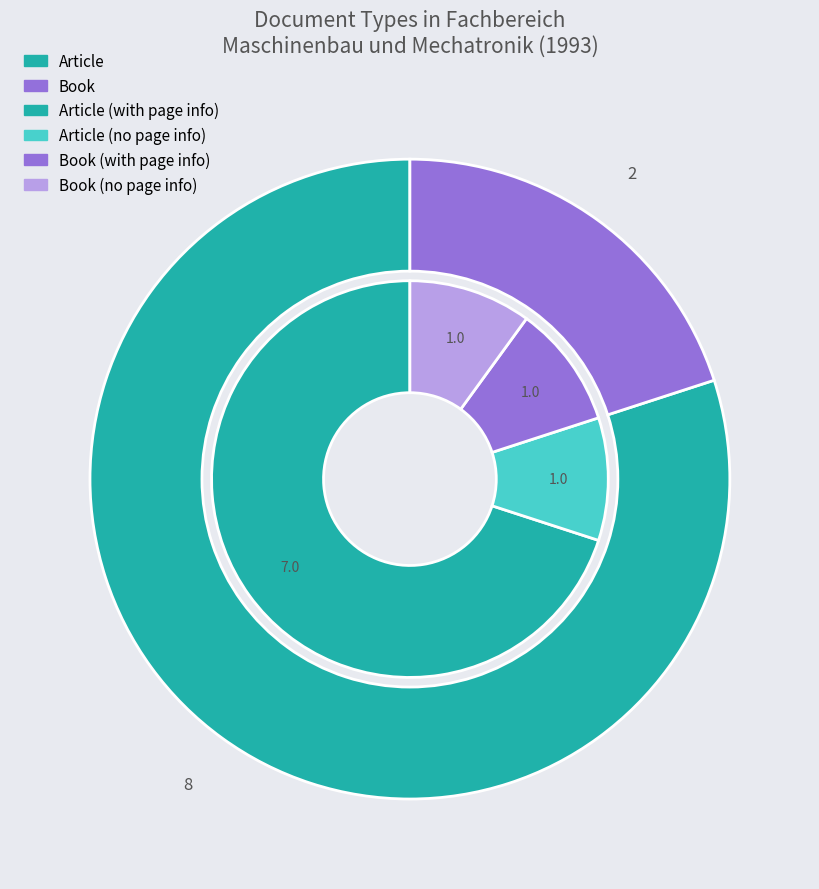

To the nearest percent, what percentage of the pie is Book?

20%